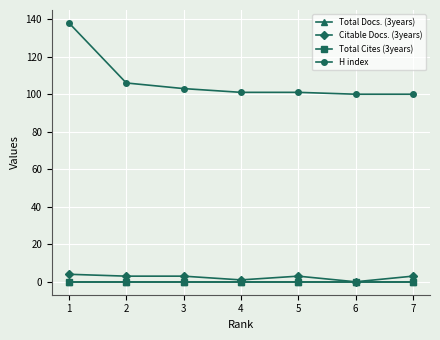

Does the chart have visible grid lines?

Yes